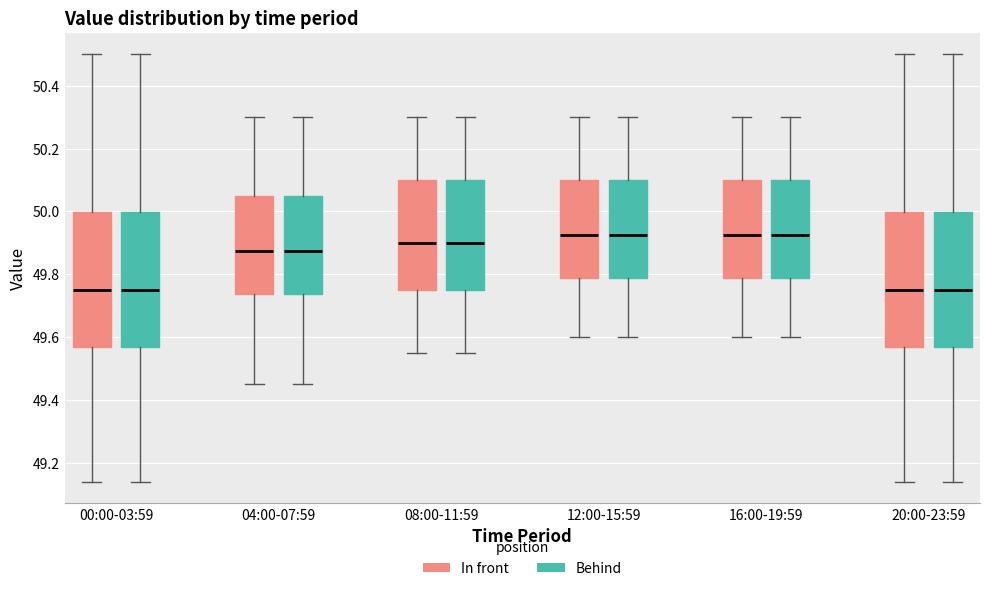

Reading left to right, transcribe this box plot: for each box, give where its median line is, the range the box spans, and where its two whiskers end, as read against the y-axis. The values are not printed on the chart, so give them approximately, as read against the axis.

00:00-03:59 (In front): median 49.76, box 49.56 to 50.00, whiskers 49.14 to 50.50
00:00-03:59 (Behind): median 49.76, box 49.56 to 50.00, whiskers 49.14 to 50.50
04:00-07:59 (In front): median 49.88, box 49.74 to 50.06, whiskers 49.46 to 50.30
04:00-07:59 (Behind): median 49.88, box 49.74 to 50.06, whiskers 49.46 to 50.30
08:00-11:59 (In front): median 49.90, box 49.76 to 50.10, whiskers 49.56 to 50.30
08:00-11:59 (Behind): median 49.90, box 49.76 to 50.10, whiskers 49.56 to 50.30
12:00-15:59 (In front): median 49.92, box 49.78 to 50.10, whiskers 49.60 to 50.30
12:00-15:59 (Behind): median 49.92, box 49.78 to 50.10, whiskers 49.60 to 50.30
16:00-19:59 (In front): median 49.92, box 49.78 to 50.10, whiskers 49.60 to 50.30
16:00-19:59 (Behind): median 49.92, box 49.78 to 50.10, whiskers 49.60 to 50.30
20:00-23:59 (In front): median 49.76, box 49.56 to 50.00, whiskers 49.14 to 50.50
20:00-23:59 (Behind): median 49.76, box 49.56 to 50.00, whiskers 49.14 to 50.50